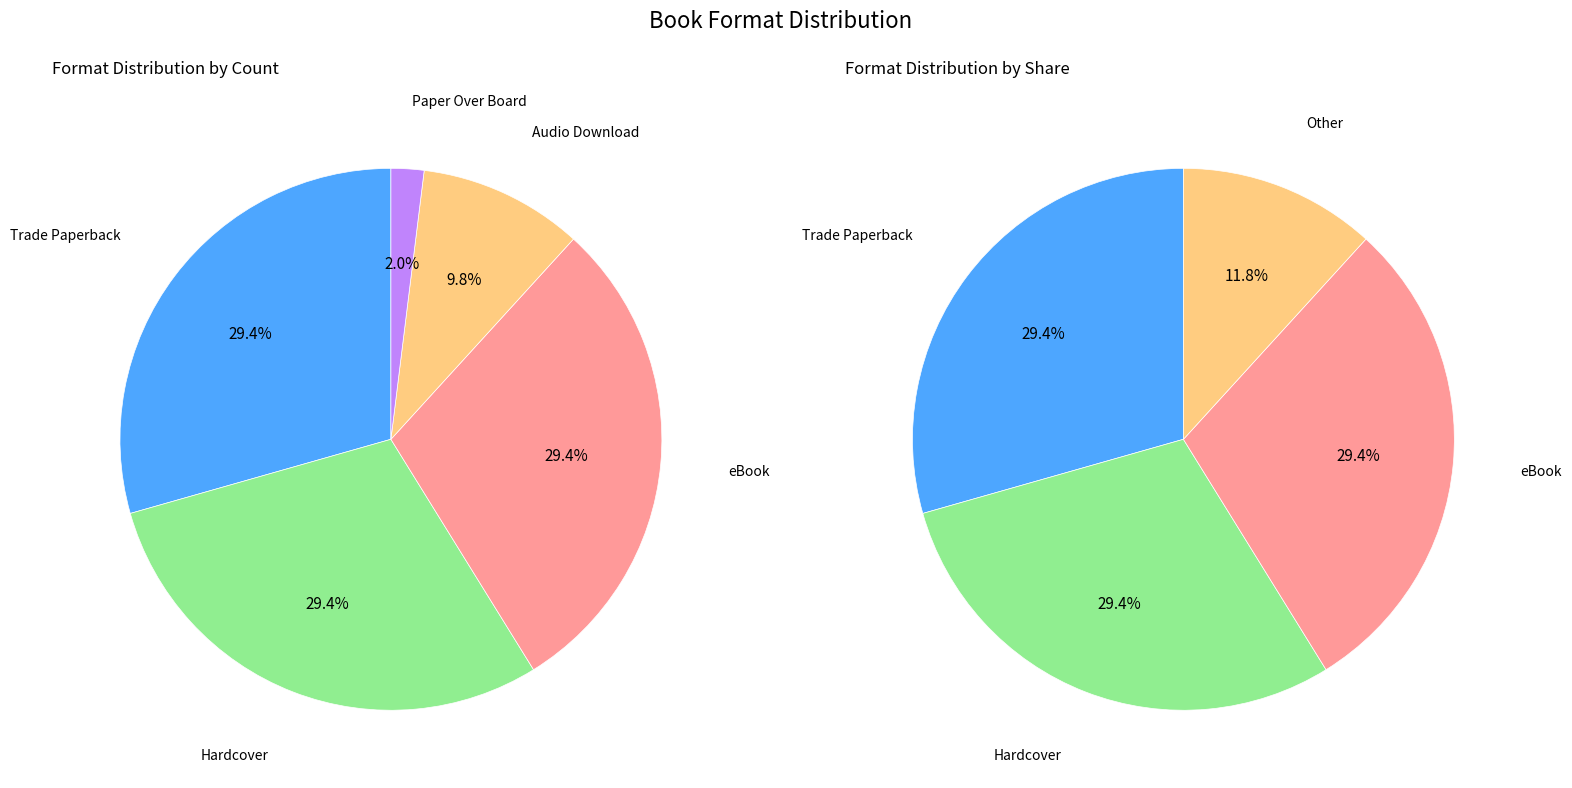

Combined, do Hardcover and Trade Paperback account for over 50%?

Yes